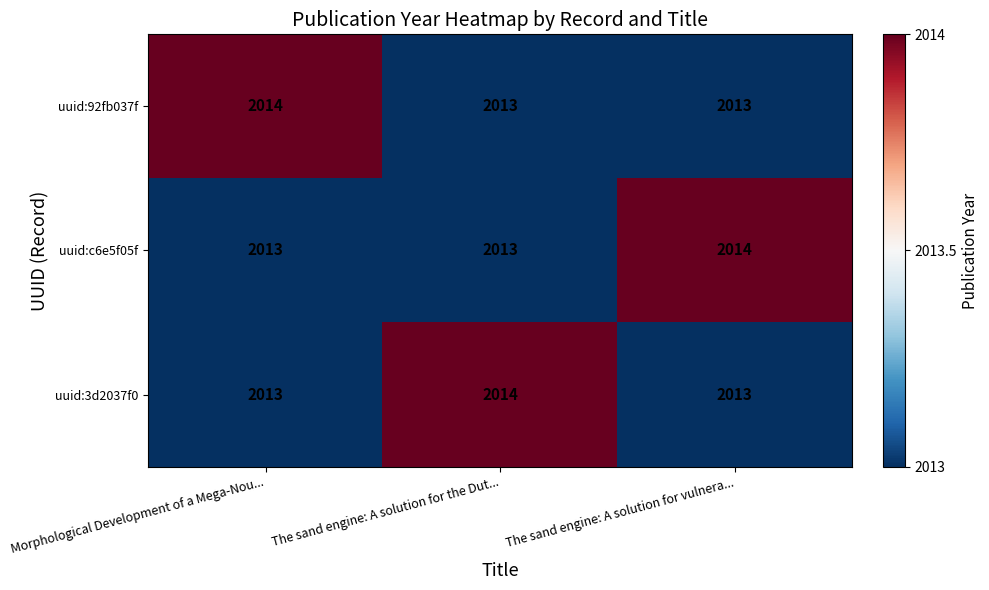

What is the highest value of the uuid:c6e5f05f series?

2014